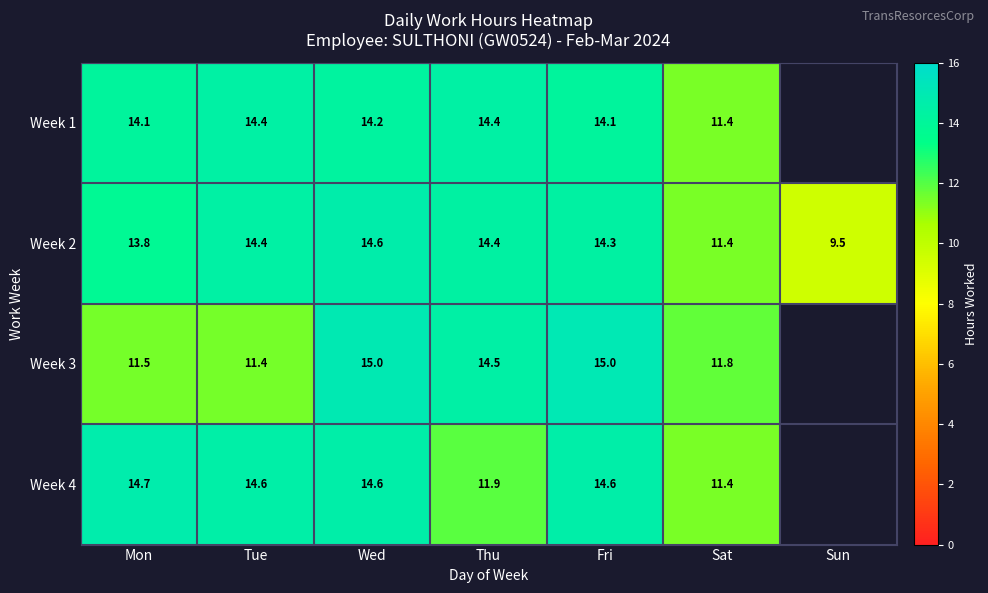

True or false: Week 2 has a value of 14.4 at Thu.

True